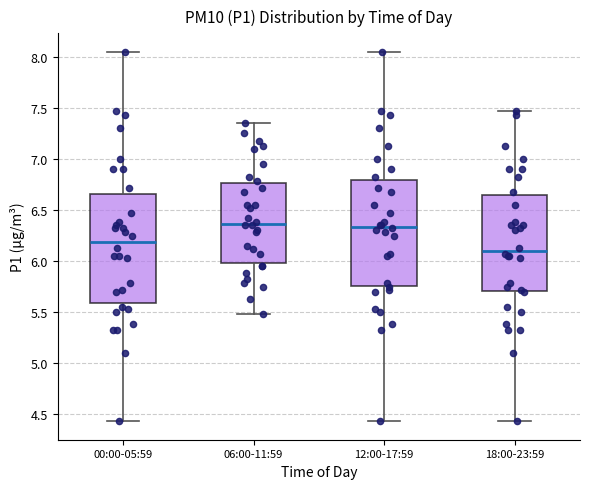

Reading left to right, transcribe this box plot: for each box, give where its median line is, the range the box spans, and where its two whiskers end, as read against the y-axis. The values are not printed on the chart, so give them approximately, as read against the axis.

00:00-05:59: median 6.20, box 5.60 to 6.65, whiskers 4.45 to 8.05
06:00-11:59: median 6.35, box 6.00 to 6.75, whiskers 5.50 to 7.35
12:00-17:59: median 6.35, box 5.75 to 6.80, whiskers 4.45 to 8.05
18:00-23:59: median 6.10, box 5.70 to 6.65, whiskers 4.45 to 7.45